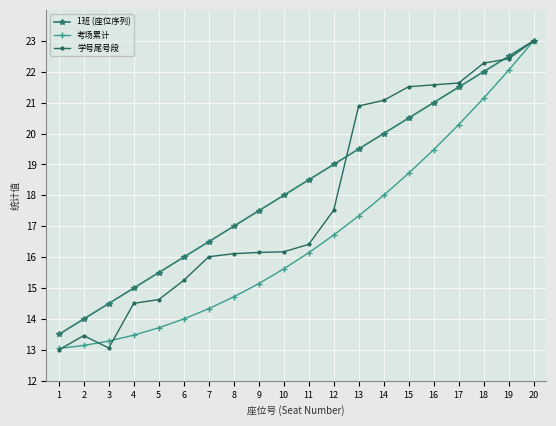

What is the maximum value shown in the chart?

23.0